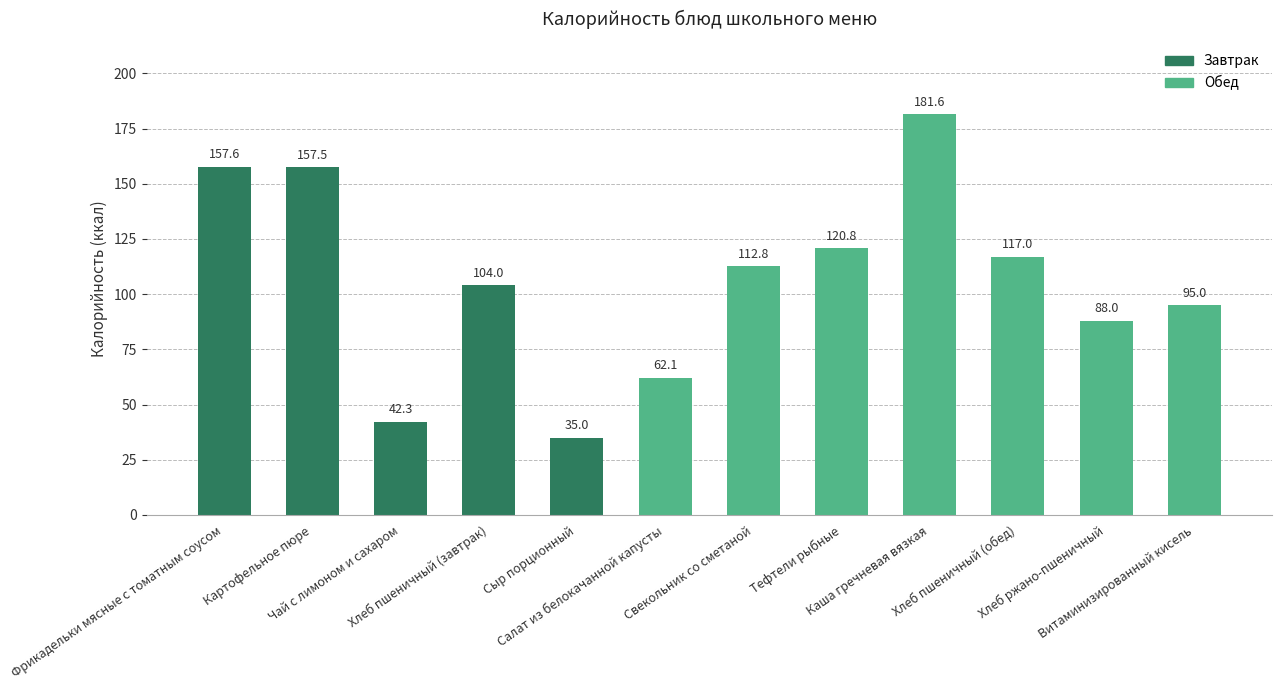

What is the sum of all values?

1273.7